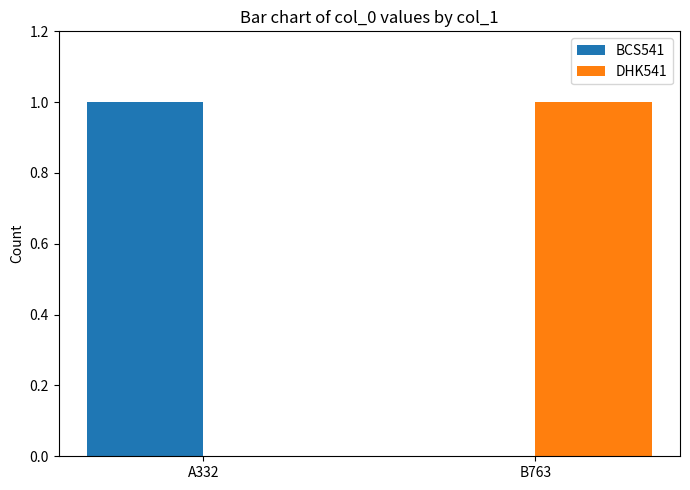

Is it true that DHK541 equals 0 at A332?

True